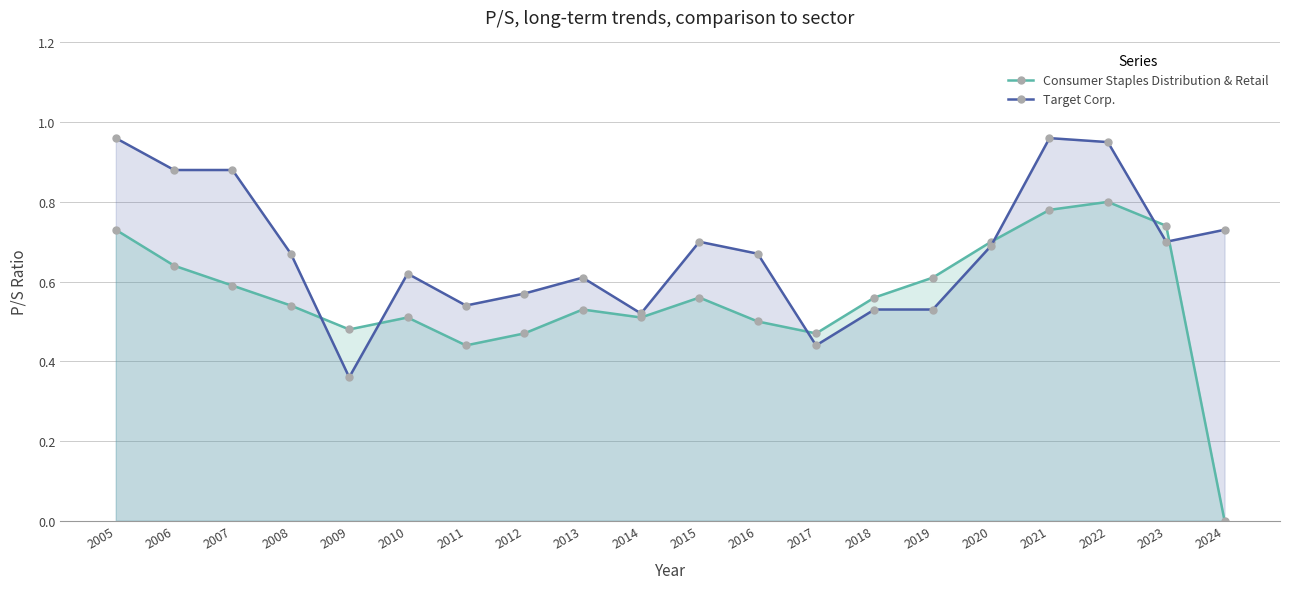

Count the number of categories in the chart.

20